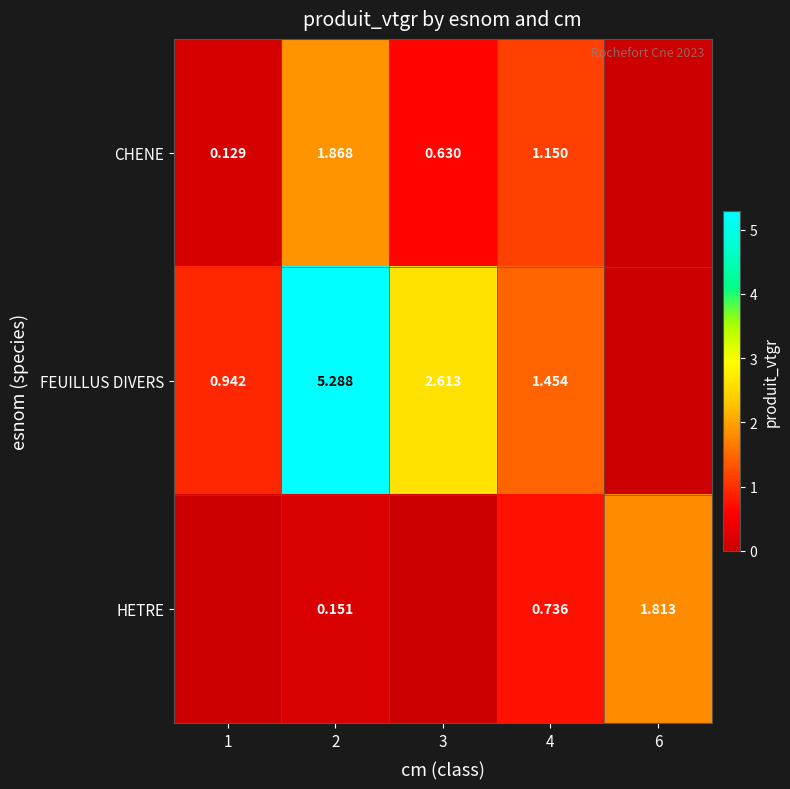

At which label does HETRE reach its peak?

6